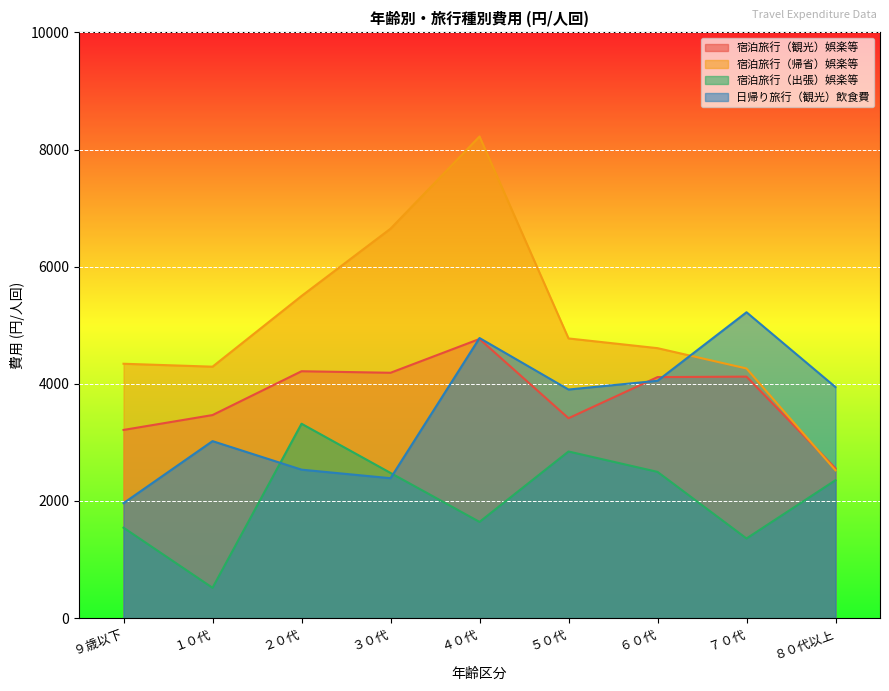

True or false: 宿泊旅行（観光）娯楽等 and 宿泊旅行（出張）娯楽等 intersect in this chart.

False